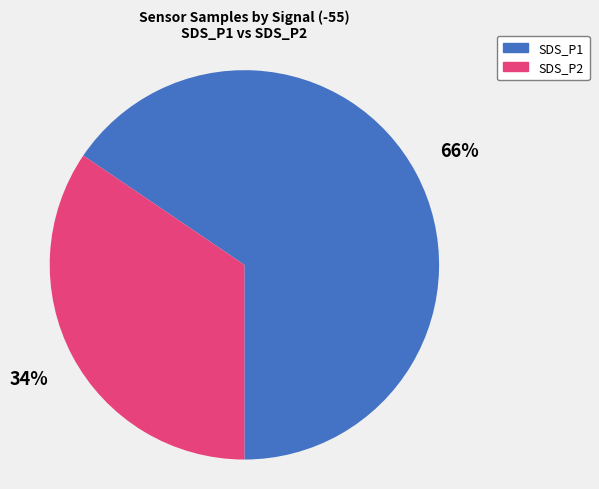

Is there a majority slice in this chart?

Yes